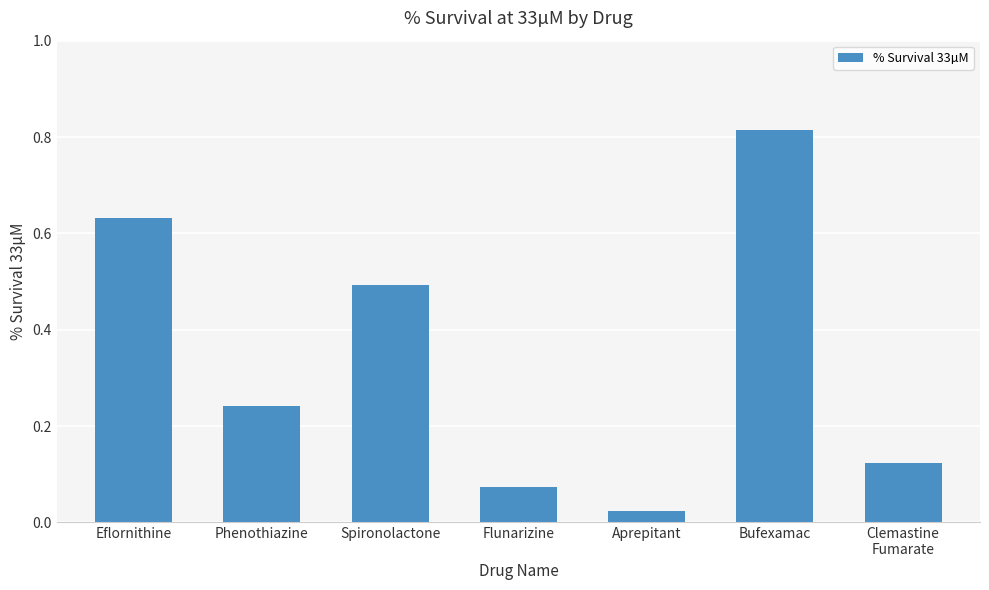

Does the chart contain any negative values?

No